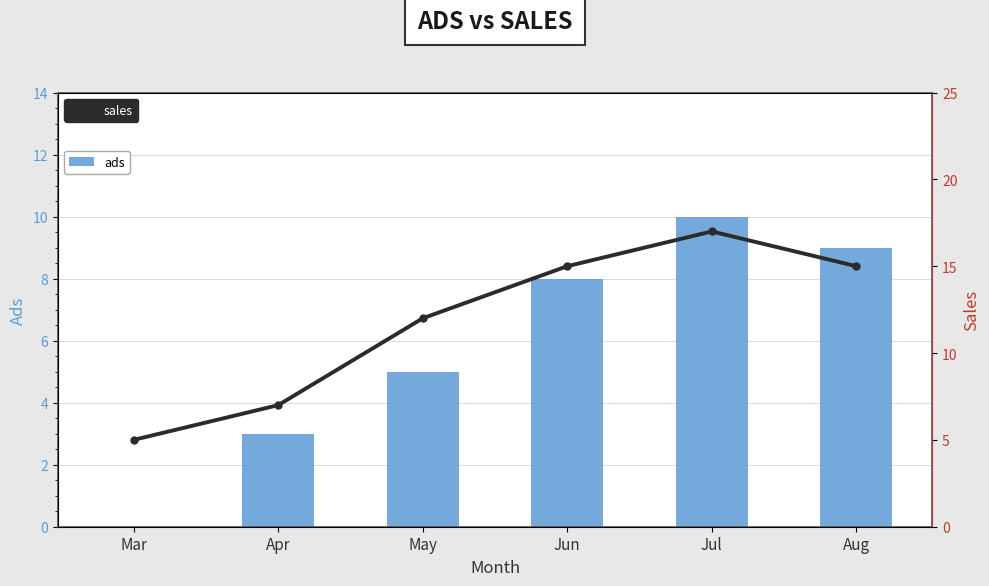

What is the average value of the ads series?

6